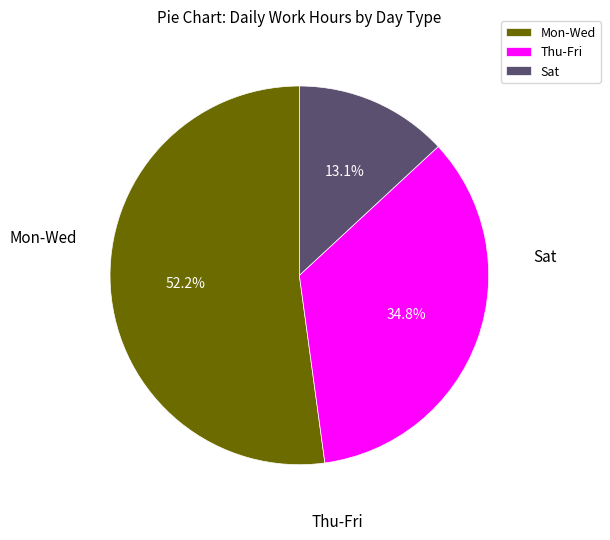

Is there a majority slice in this chart?

Yes